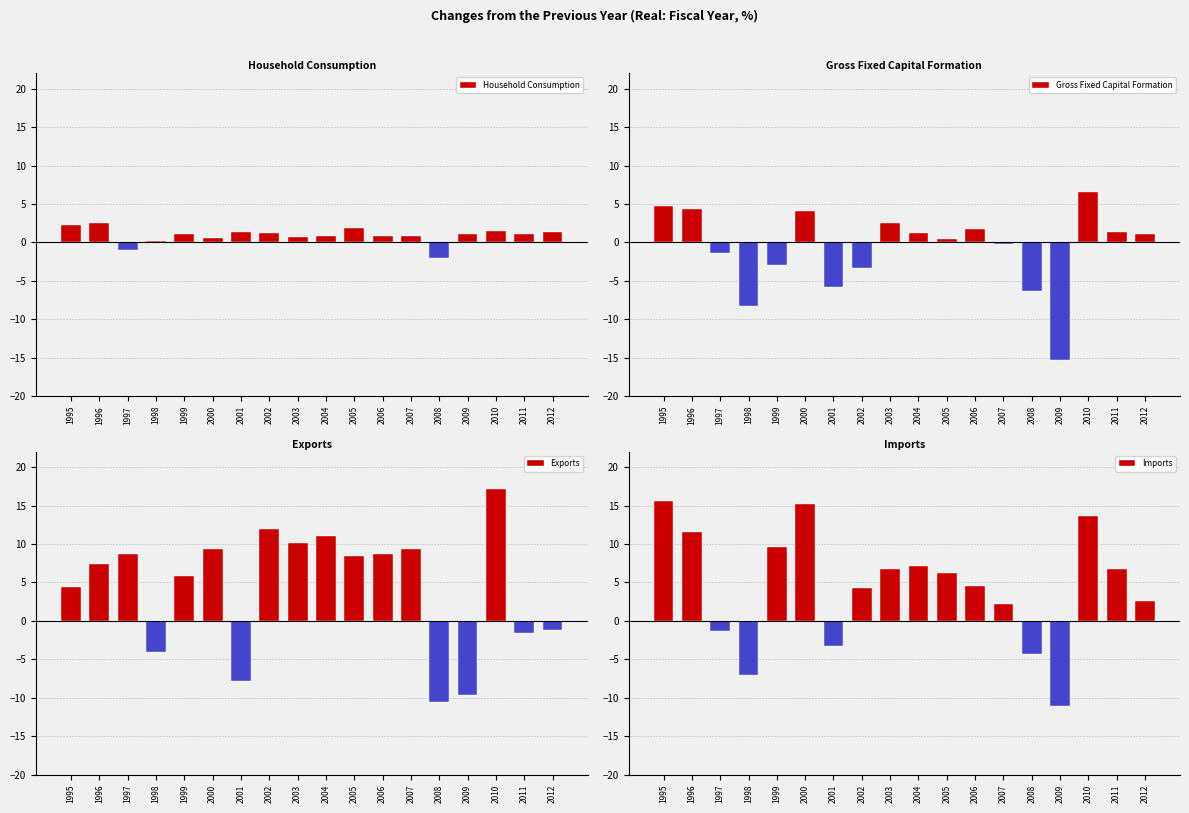

The value of Exports at 1996 is 4.4. True or false?

False